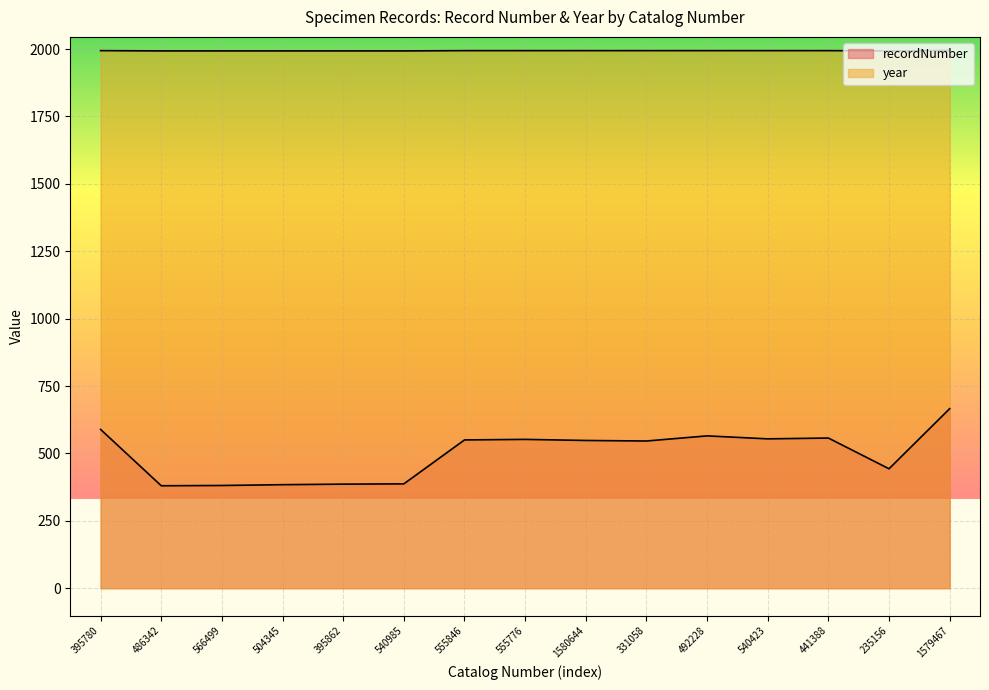

At which label does year reach its peak?

1579467